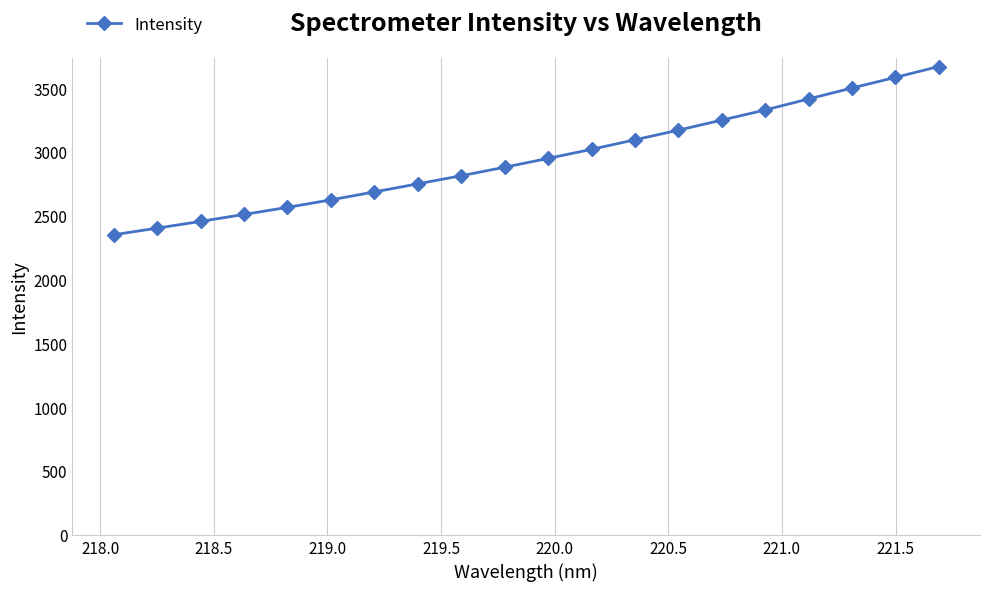

What is the average value?

2952.9